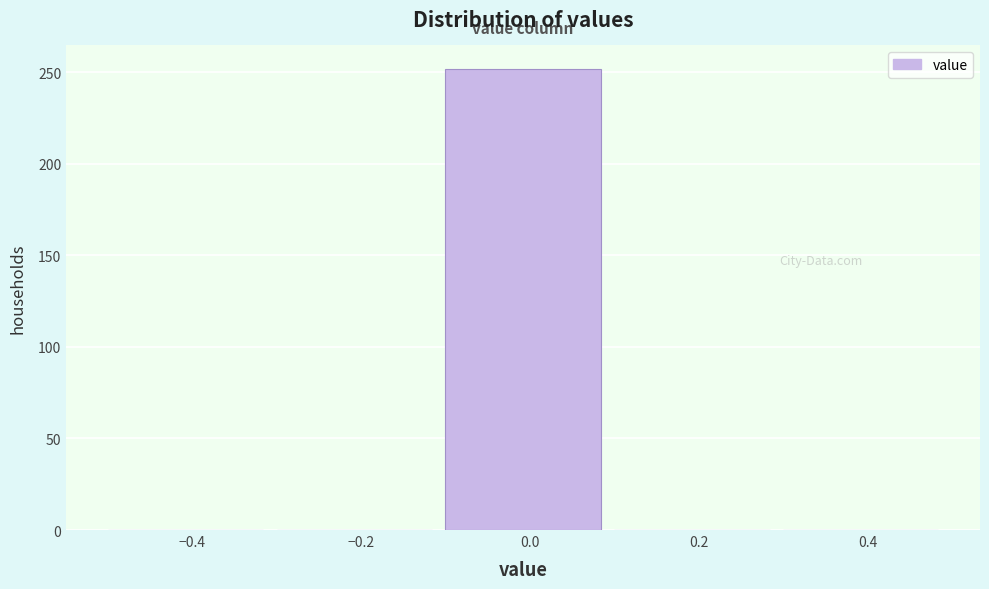

Reading left to right, list every bar in this chart as the range it spans on the x-axis followed by its height. The values are not printed on the chart, so give them approximately, as read against the axis.

-0.5 to -0.3: 0
-0.3 to -0.1: 0
-0.1 to 0.1: 250
0.1 to 0.3: 0
0.3 to 0.5: 0